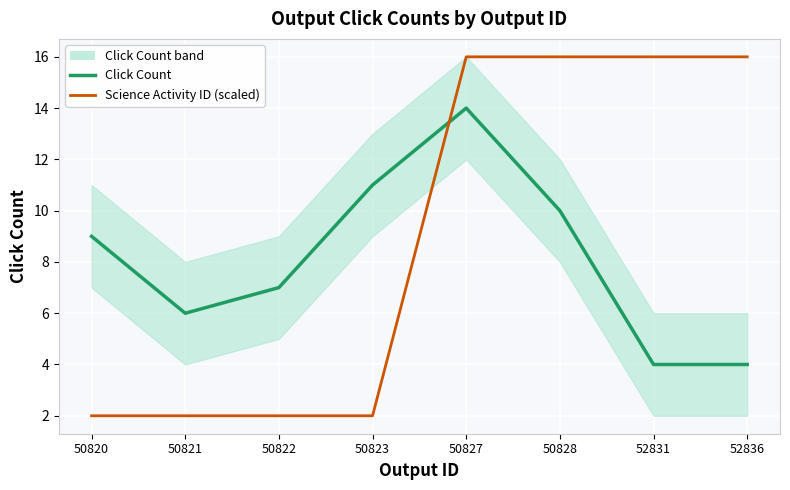

At which category does Click Count reach its first local peak?

50827